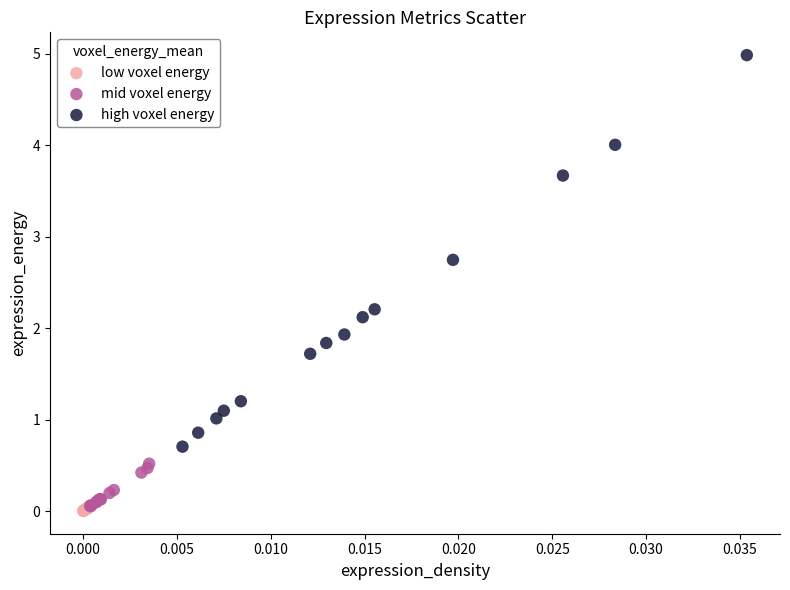

Which series contains the highest Y value?

high voxel energy